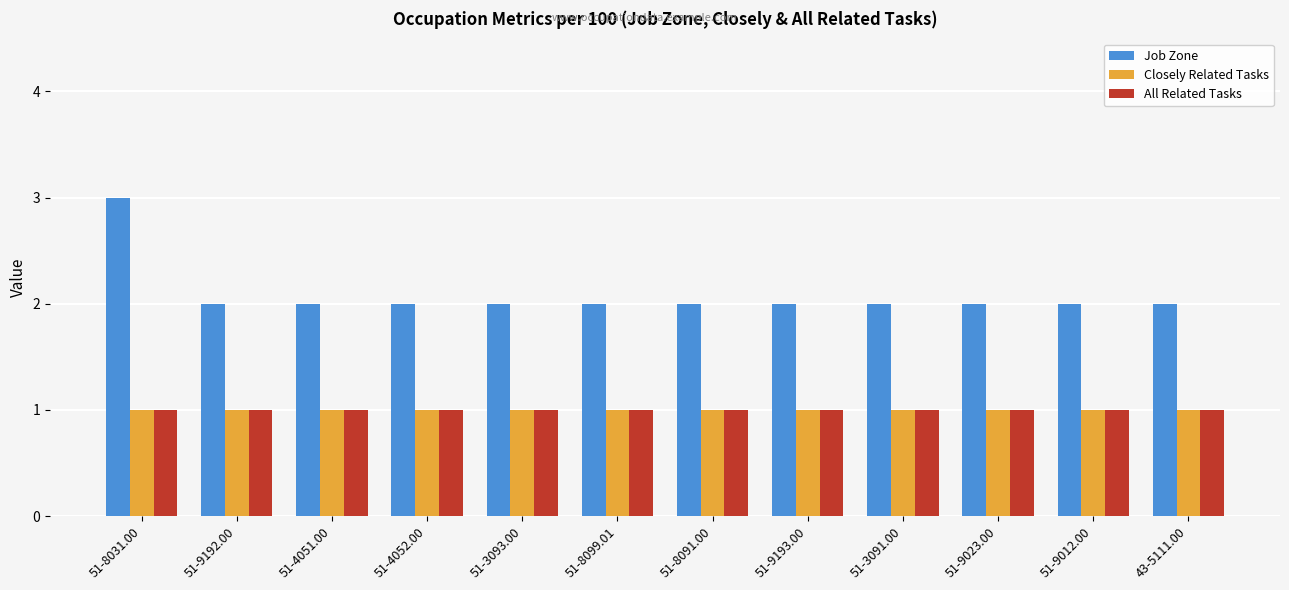

The All Related Tasks series shows 1 at 51-8099.01. True or false?

True